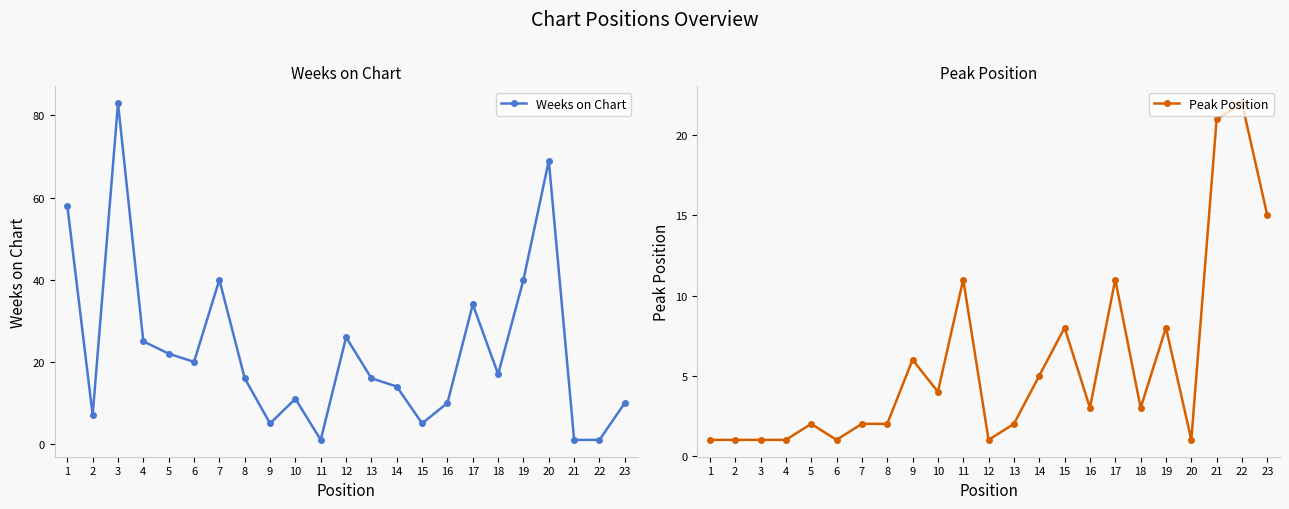

List the series in order of their overall mean, lowest first.

Peak Position, Weeks on Chart